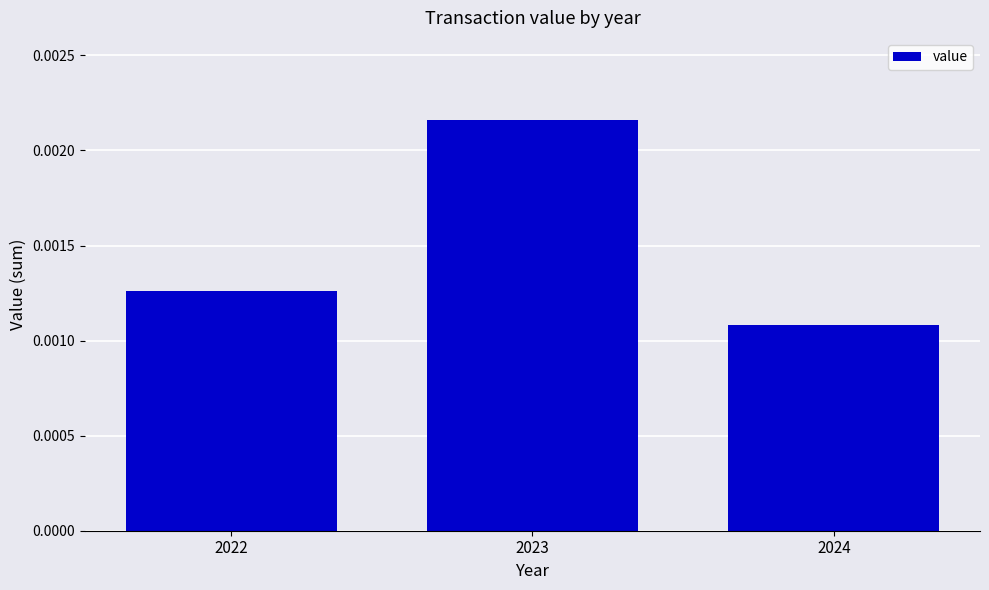

Which label corresponds to the largest value in the chart?

2023